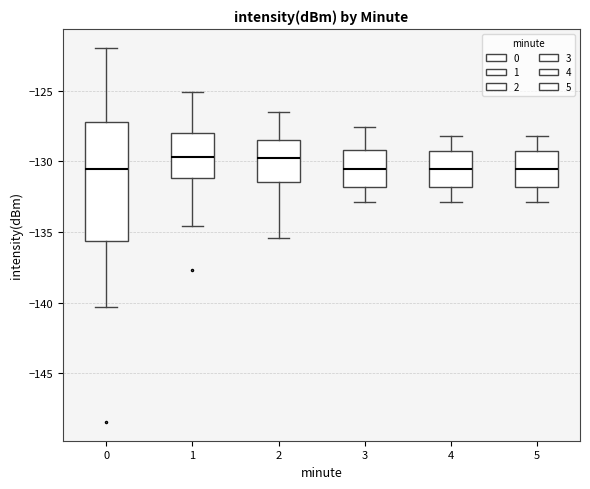

Reading left to right, transcribe this box plot: for each box, give where its median line is, the range the box spans, and where its two whiskers end, as read against the y-axis. The values are not printed on the chart, so give them approximately, as read against the axis.

0: median -130.5, box -135.5 to -127.0, whiskers -140.5 to -122.0
1: median -129.5, box -131.0 to -128.0, whiskers -134.5 to -125.0
2: median -130.0, box -131.5 to -128.5, whiskers -135.5 to -126.5
3: median -130.5, box -132.0 to -129.0, whiskers -133.0 to -127.5
4: median -130.5, box -132.0 to -129.5, whiskers -133.0 to -128.0
5: median -130.5, box -132.0 to -129.5, whiskers -133.0 to -128.0